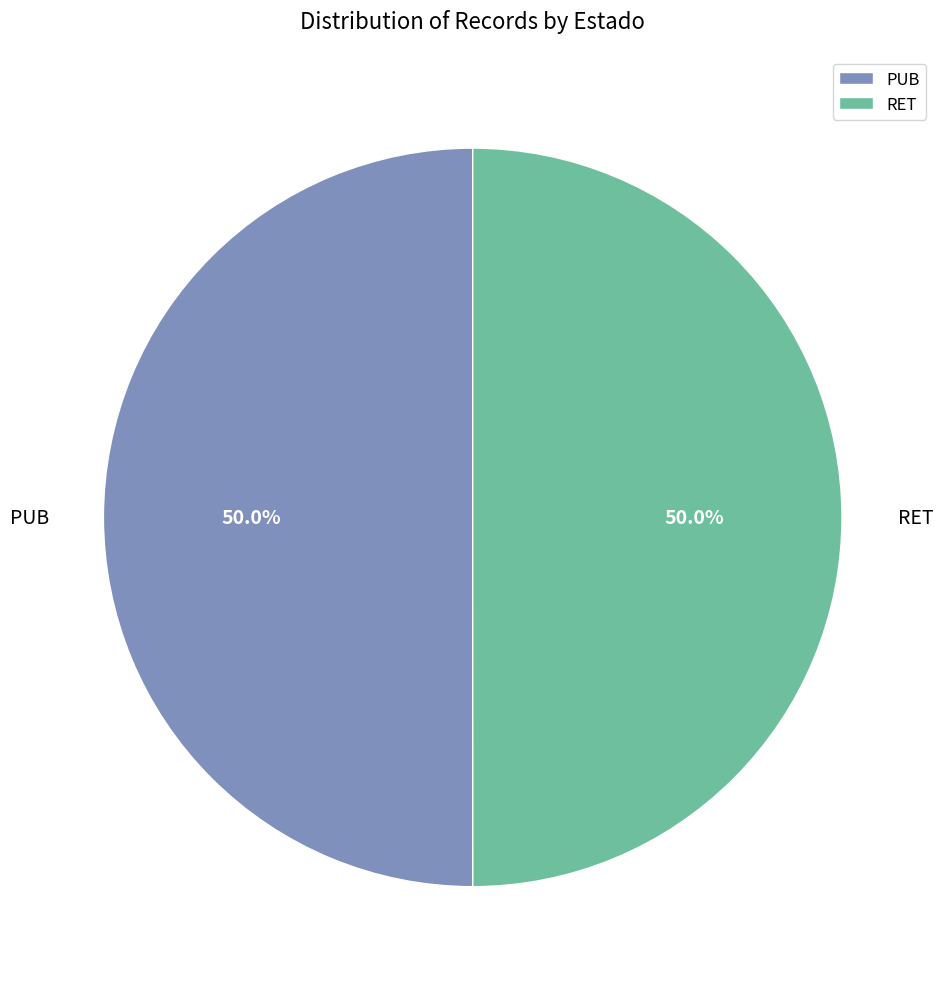

True or false: RET accounts for 45% of the total.

False